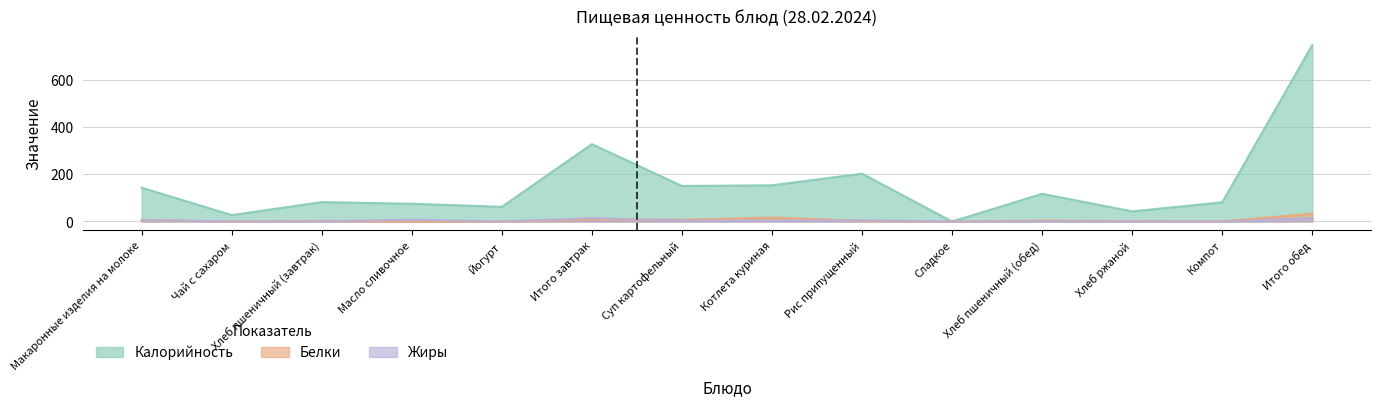

Where is Жиры nearest to the value 7?

Макаронные изделия на молоке